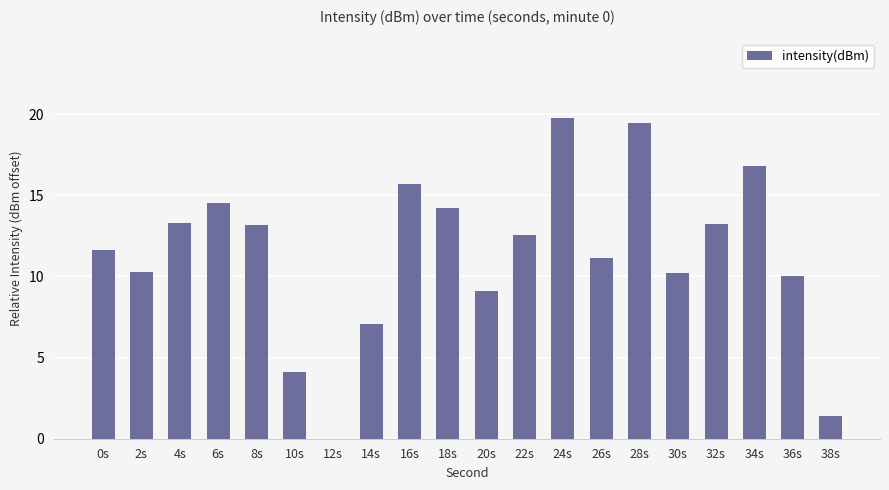

What is the greatest value displayed?

19.7